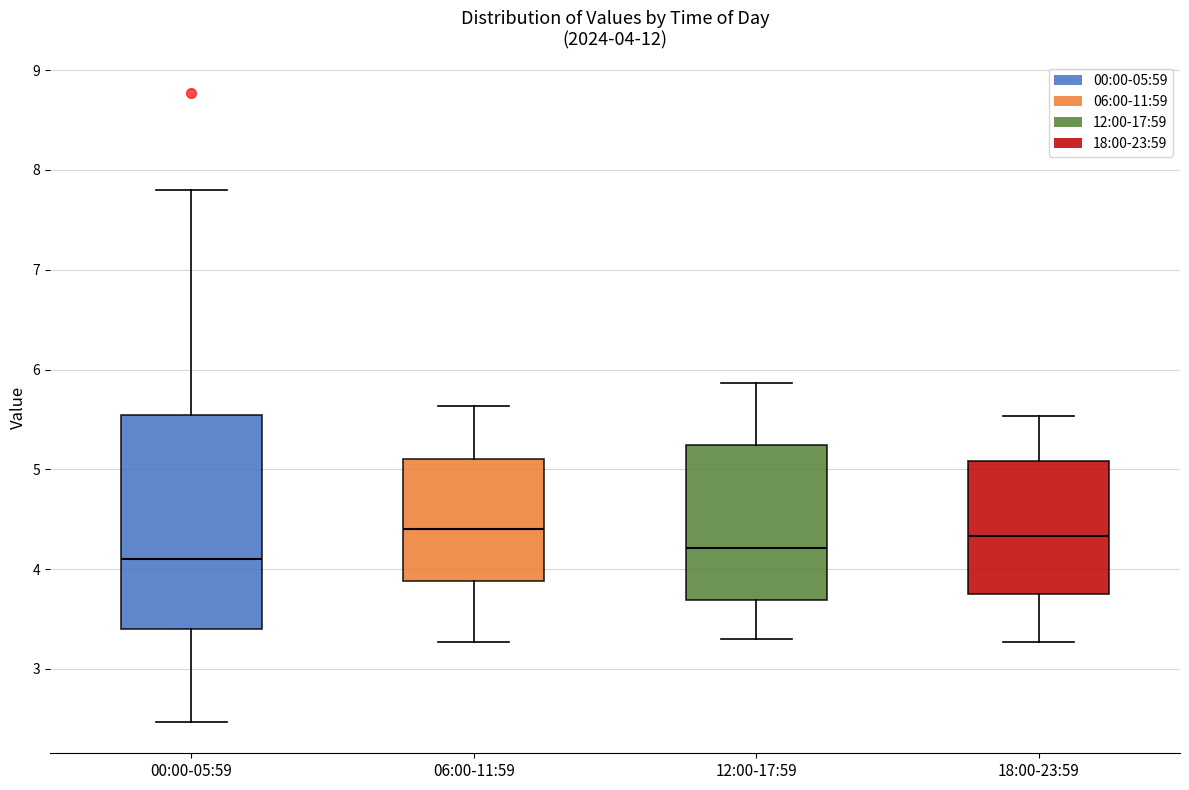

Which box has the lowest median line?

00:00-05:59